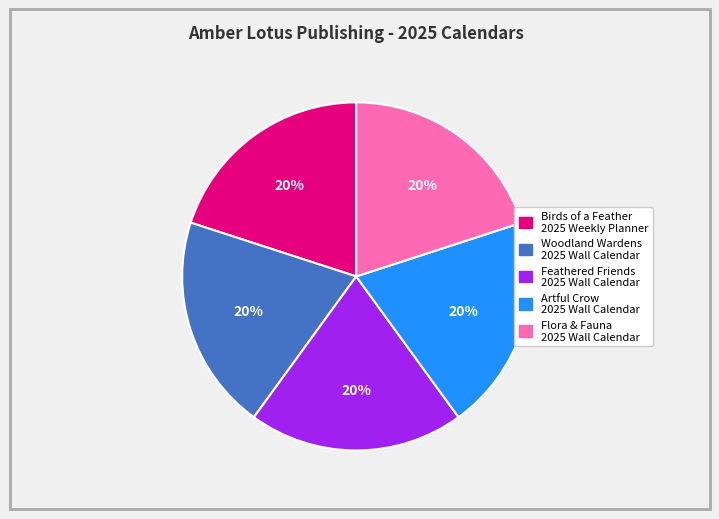

Does any single category account for the majority?

No